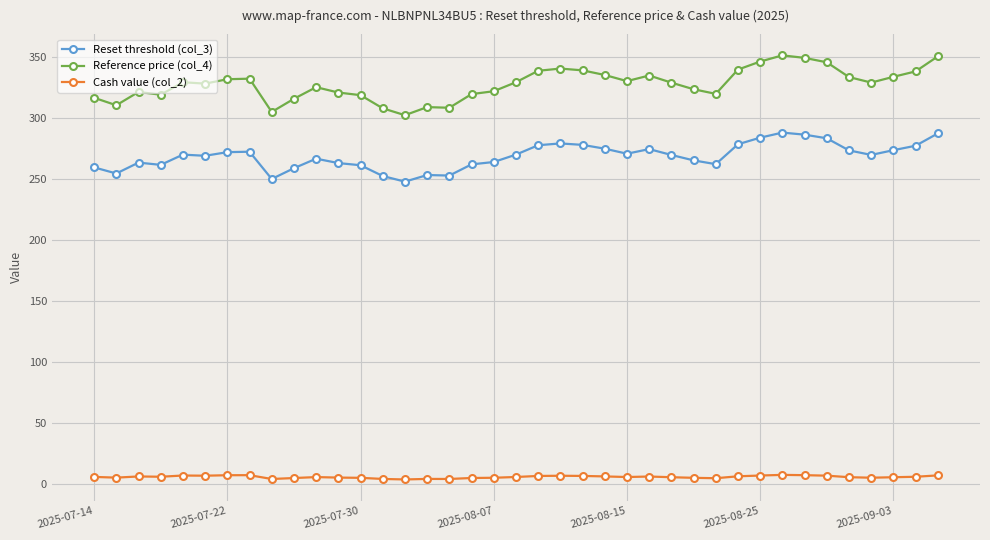

True or false: Reference price (col_4) and Cash value (col_2) intersect in this chart.

False